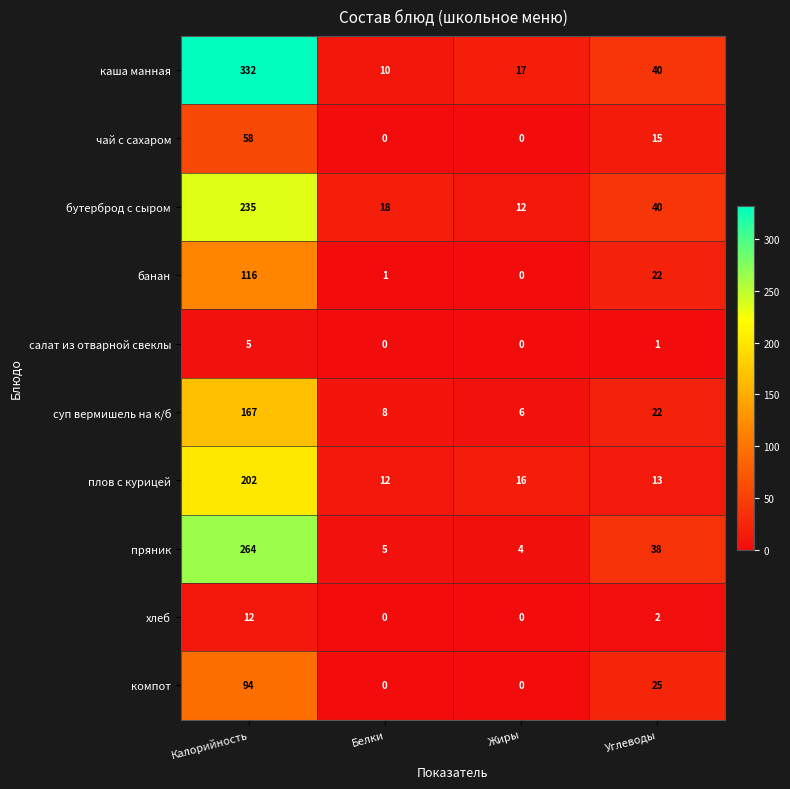

What is the difference between the highest and lowest values at Калорийность?

327